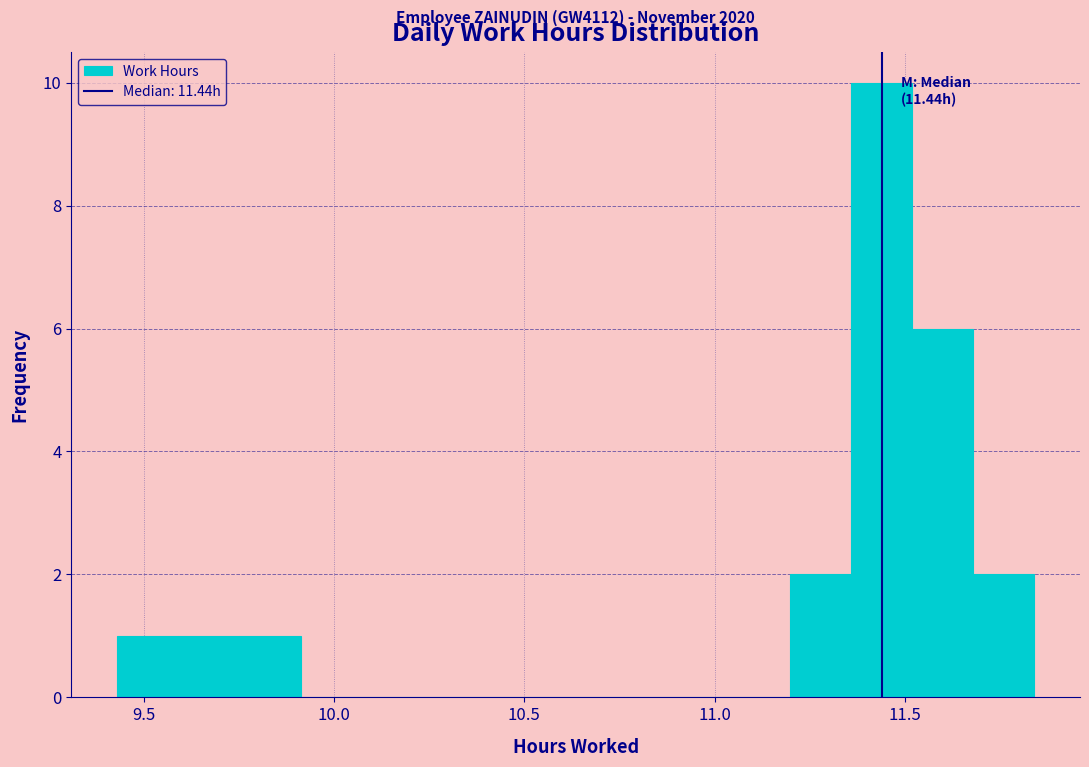

Around what value on the x-axis is the tallest bar? Give the approximate position of its centre, as read against the axis.

11.45